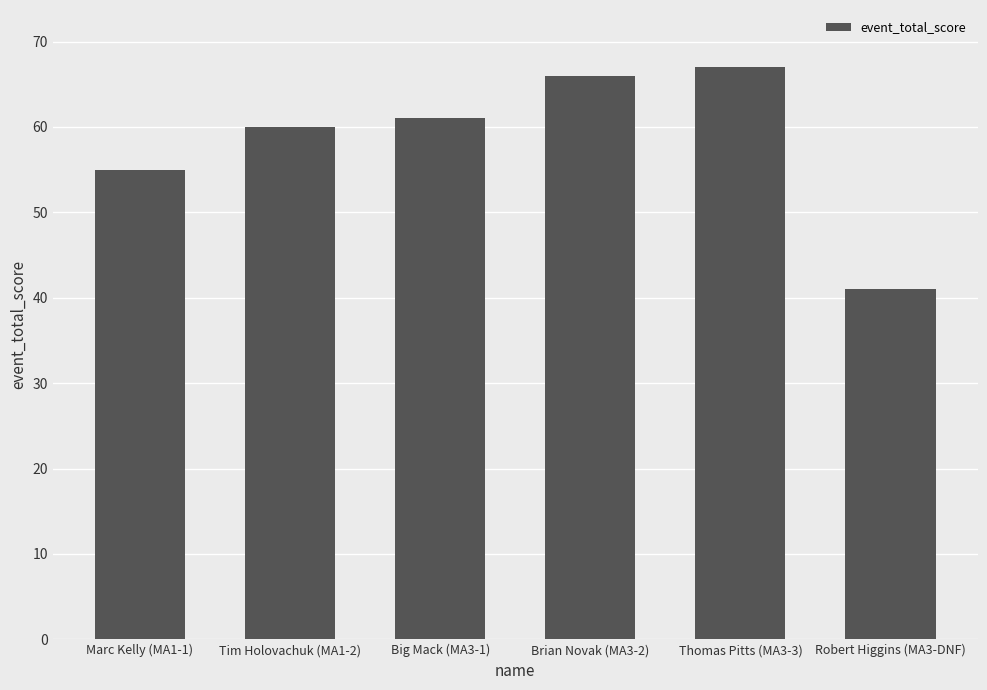

At which label is the value closest to 54?

Marc Kelly (MA1-1)